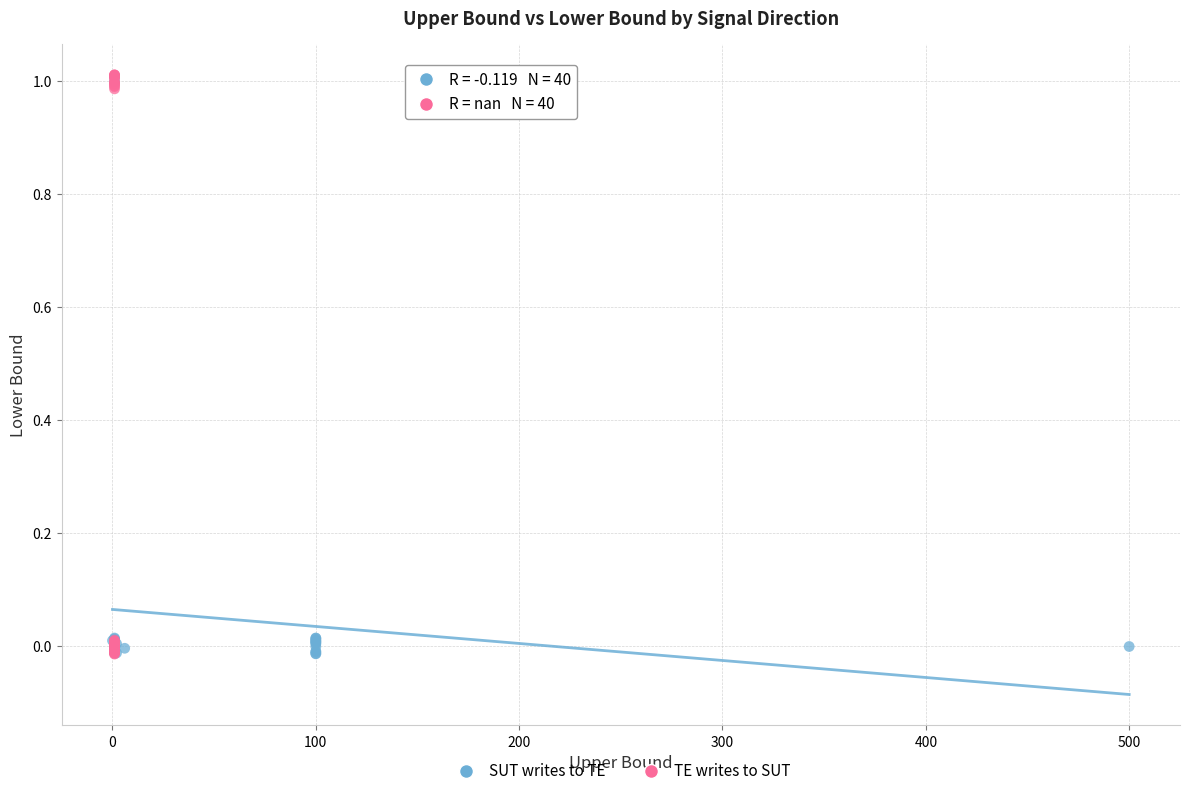

Which series has the widest spread of Y values?

TE writes to SUT